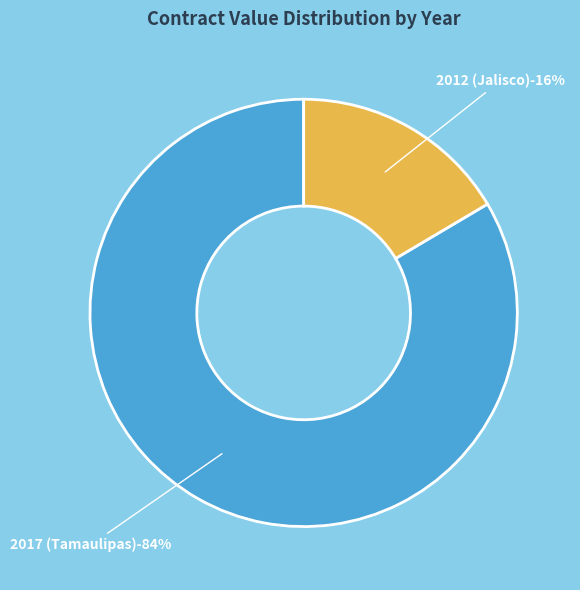

How many slices are in this pie chart?

2